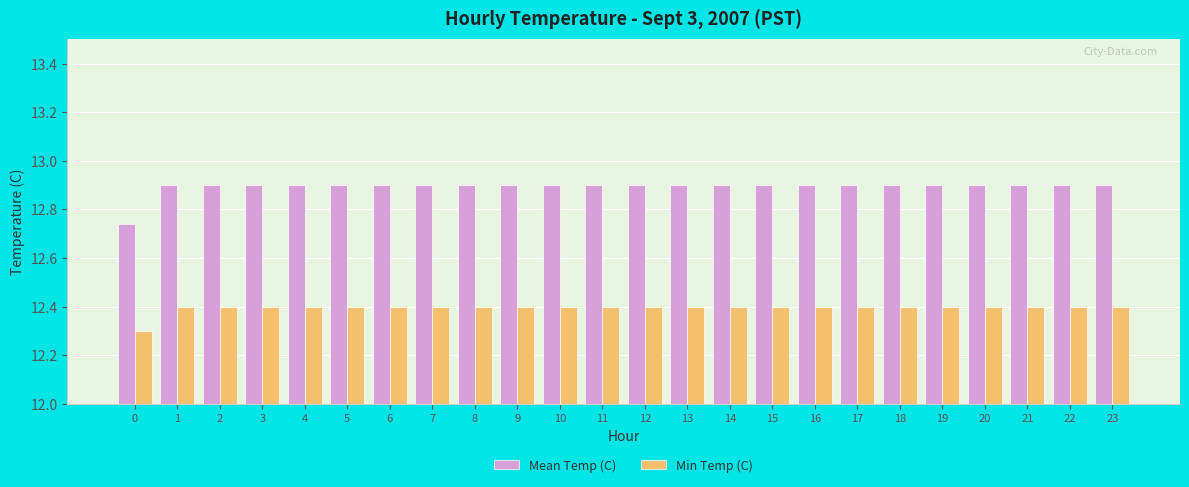

List the series in order of their overall mean, highest first.

Mean Temp (C), Min Temp (C)